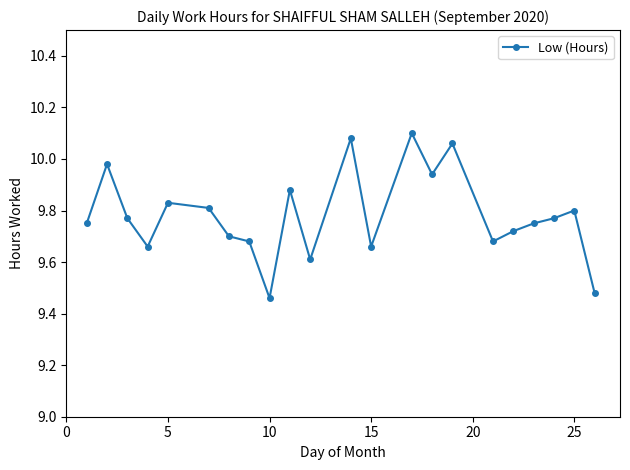

What is the sum of all values?

215.2